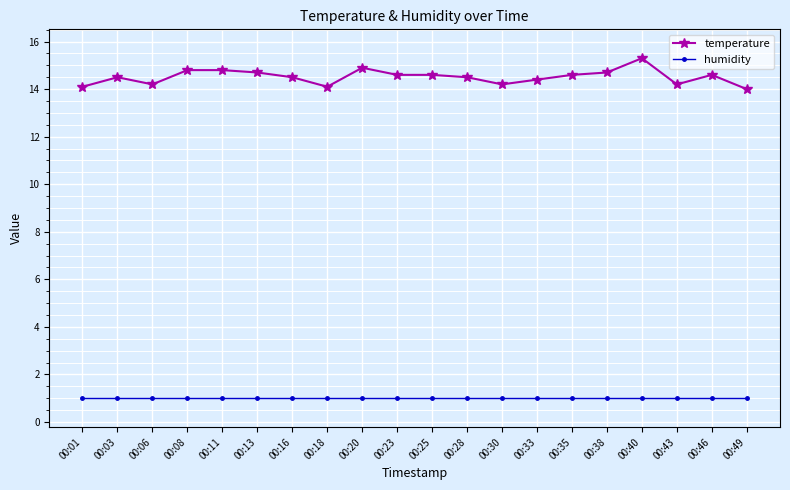

True or false: temperature has a value of 14.5 at 00:16.

True